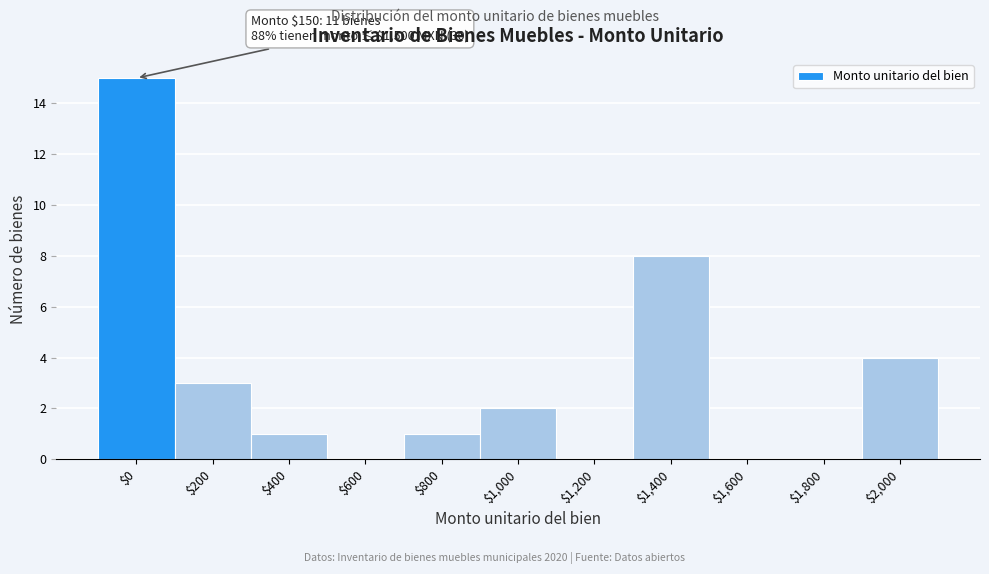

What is the greatest value displayed?

15